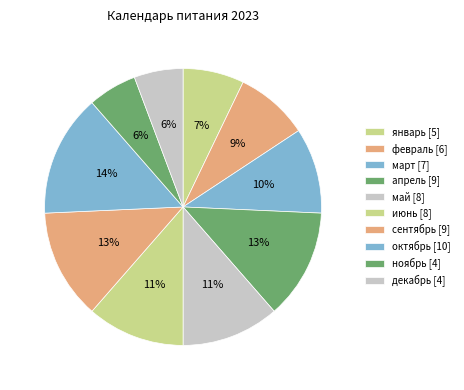

Count the number of slices in the pie.

10